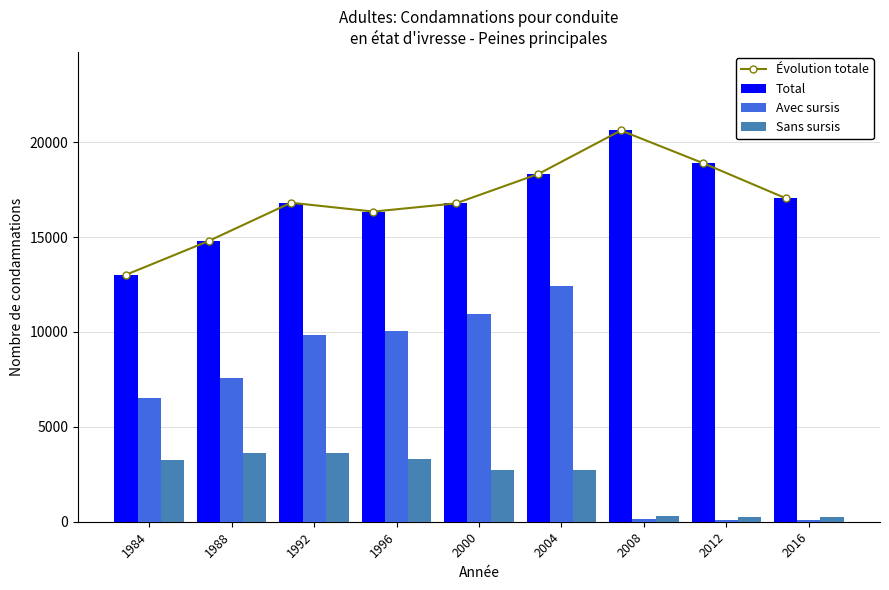

How many groups of bars are there?

9